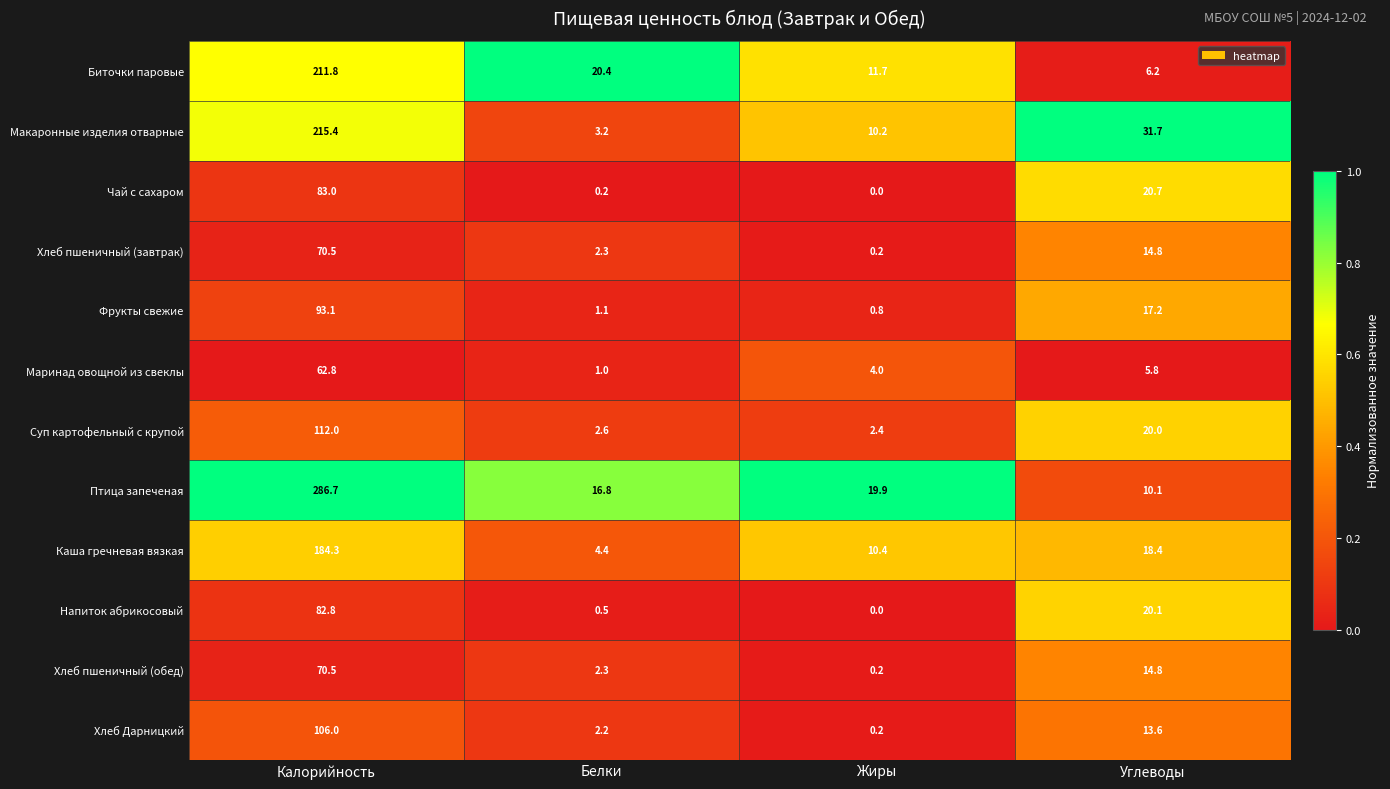

Rank the categories by Хлеб пшеничный (обед) value from lowest to highest.

Жиры, Белки, Углеводы, Калорийность